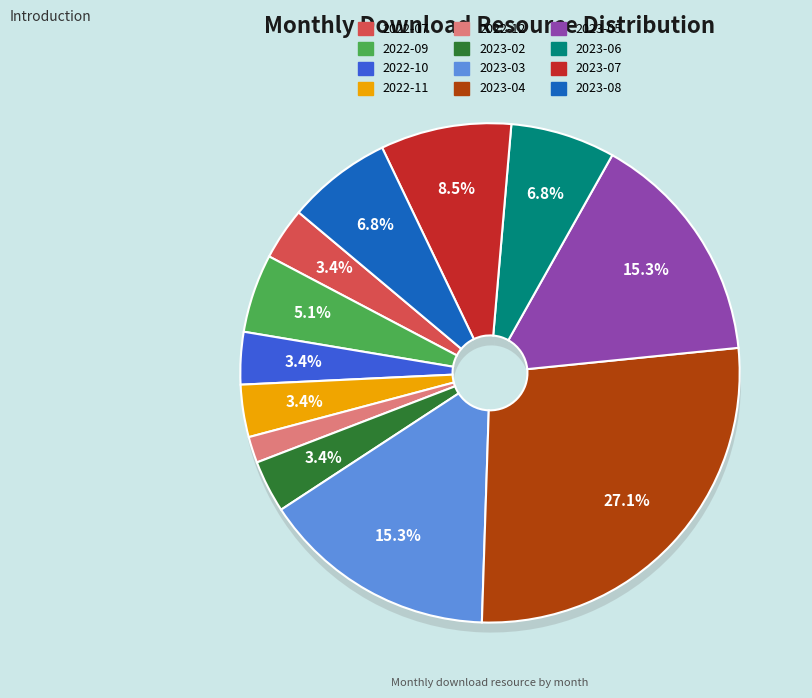

To the nearest percent, what percentage of the pie is 2023-07?

8%